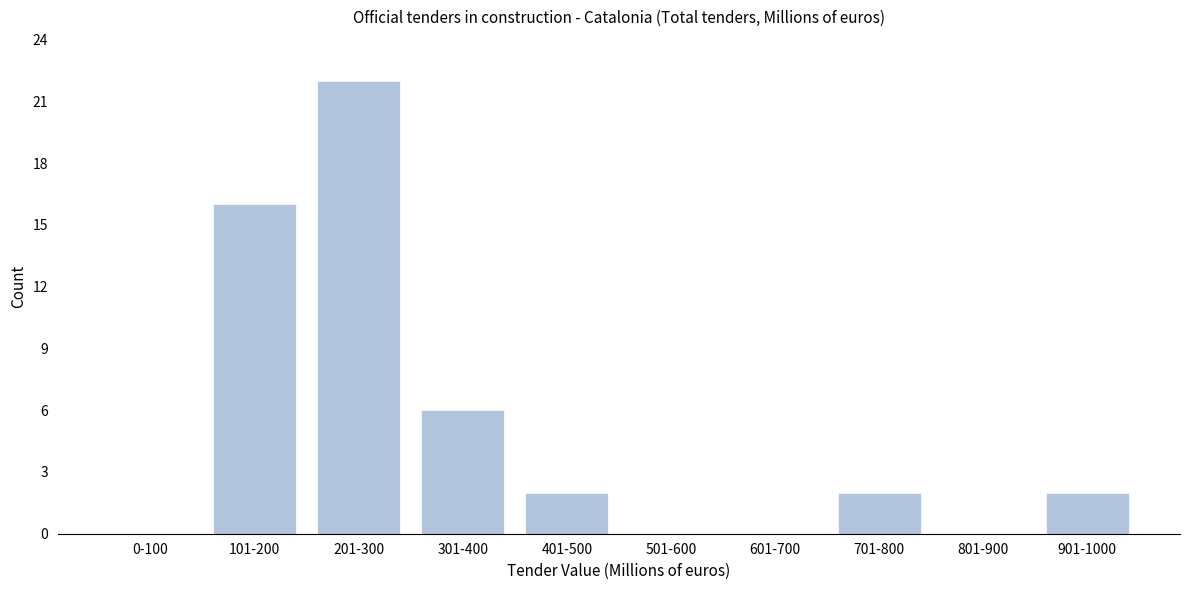

Reading left to right, list all the values displayed in this chart.

0-100=0	101-200=16	201-300=22	301-400=6	401-500=2	501-600=0	601-700=0	701-800=2	801-900=0	901-1000=2